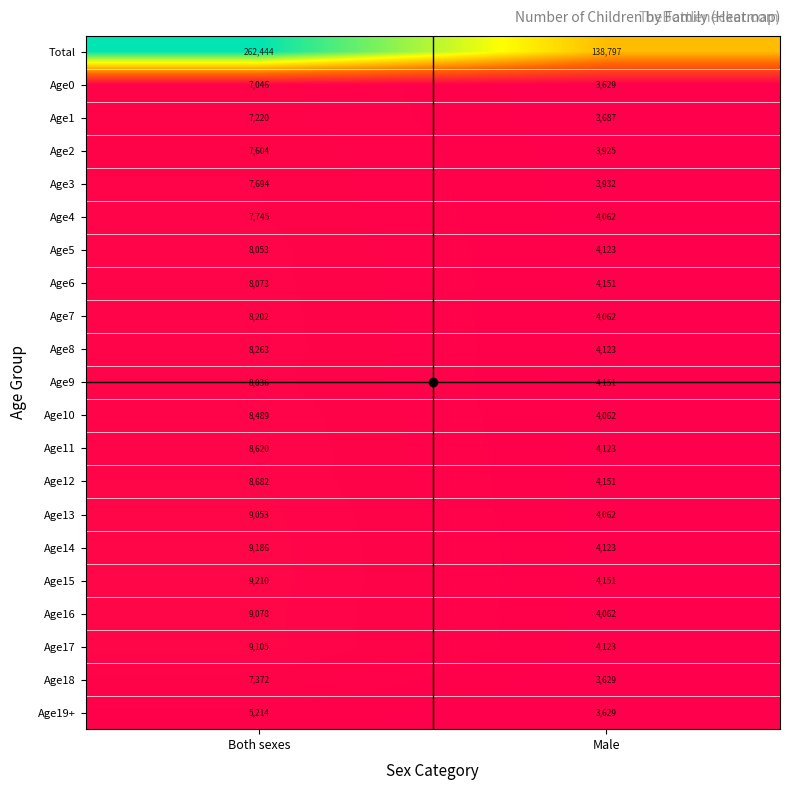

Which series has the largest total across all categories?

Total